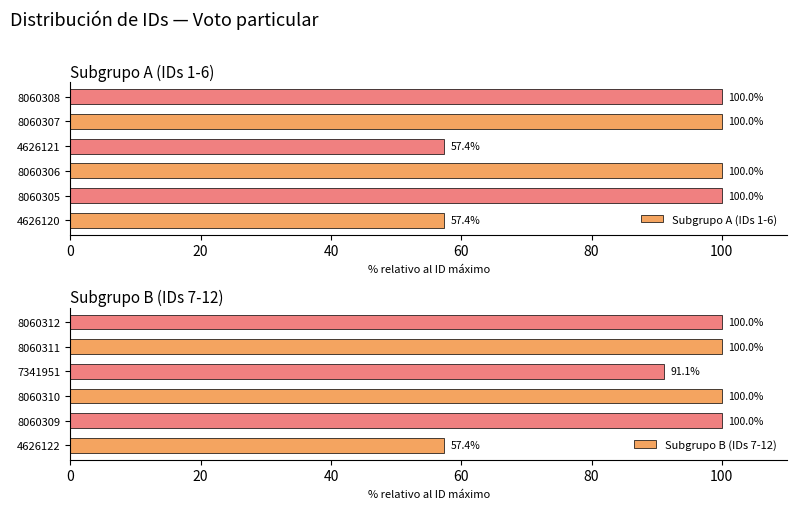

What is the minimum value for Subgrupo A (IDs 1-6)?

57.4